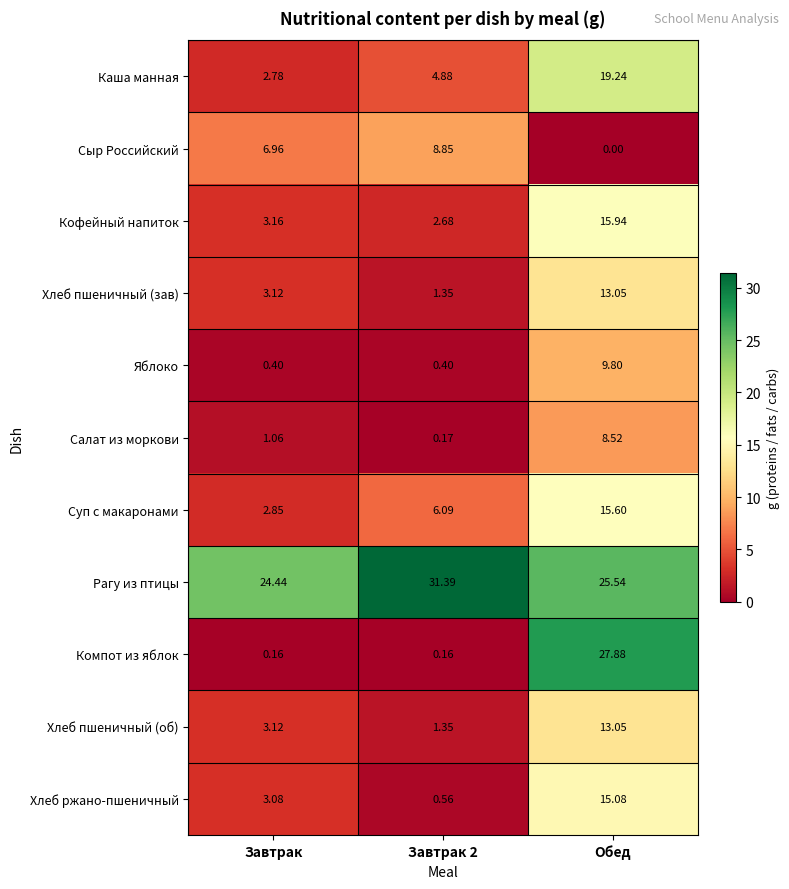

Which series has the widest spread of values?

Компот из яблок